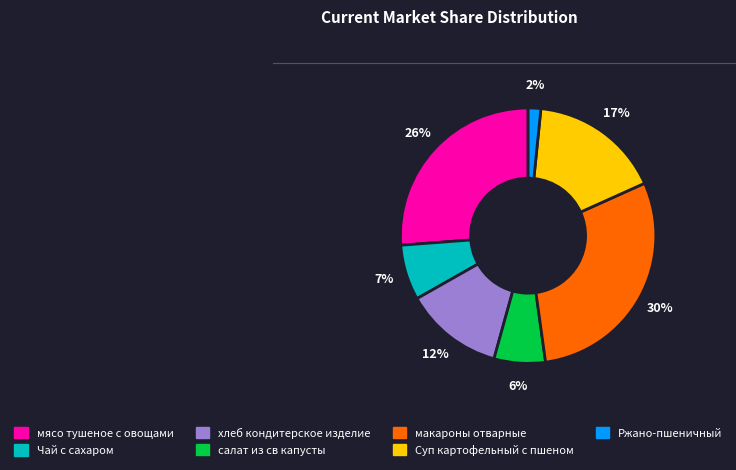

How many slices are in this pie chart?

7